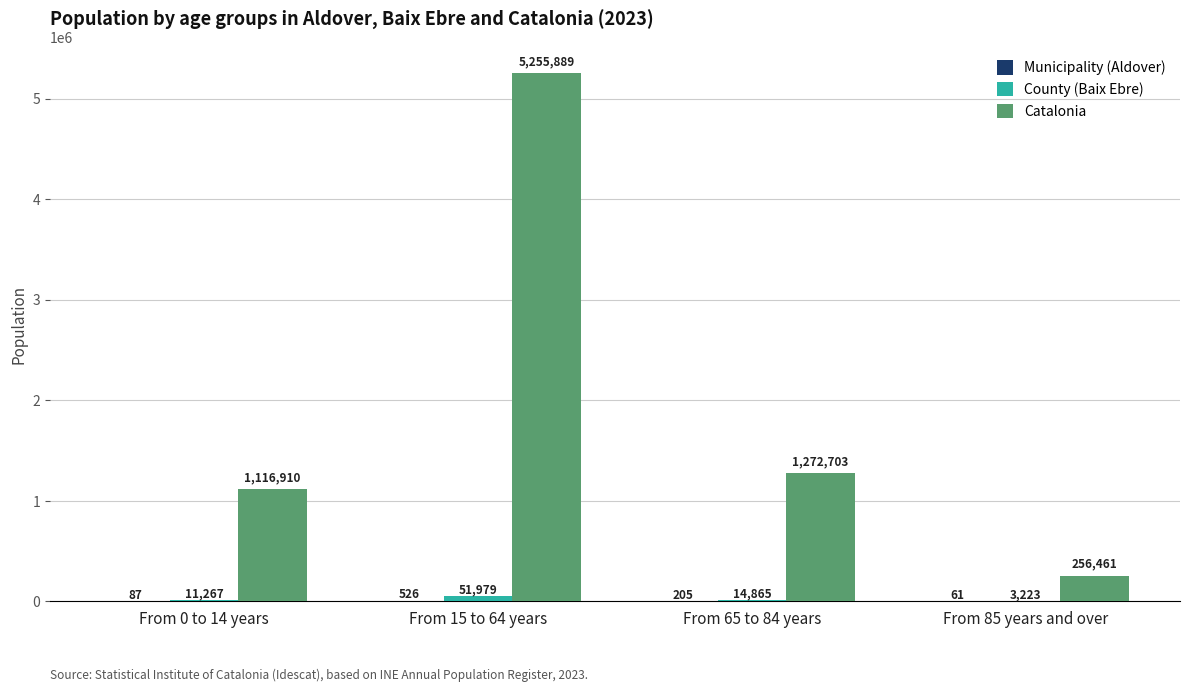

The value of Catalonia at From 65 to 84 years is 709933. True or false?

False